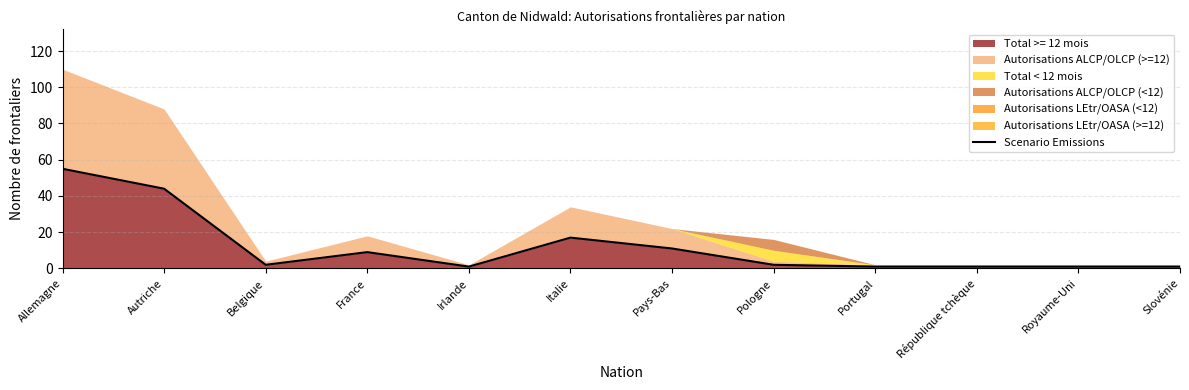

What is the greatest value displayed?

55